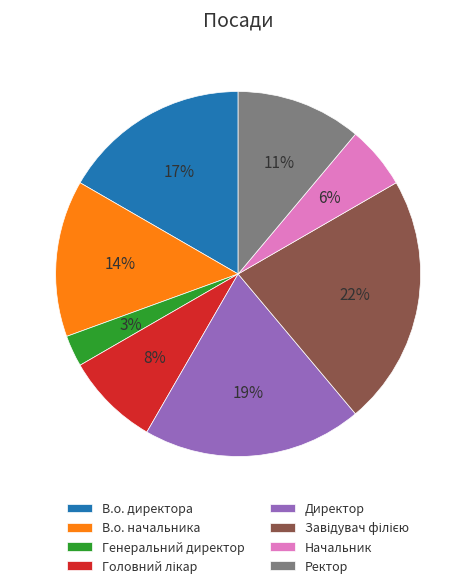

Which category has the smallest portion of the pie?

Генеральний директор